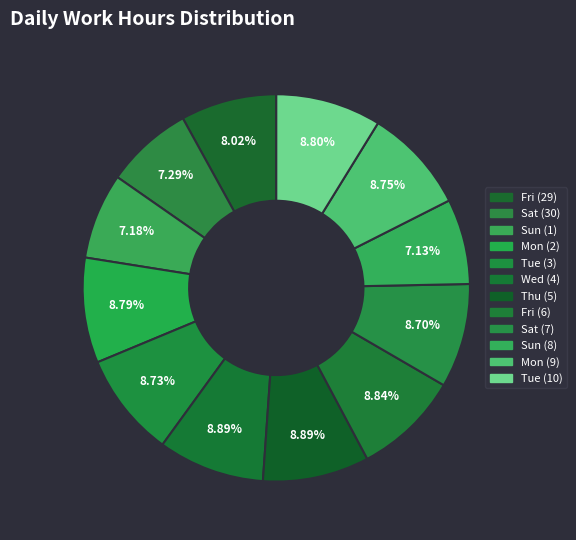

To the nearest percent, what is the difference between the largest and smallest slice percentages?

2%